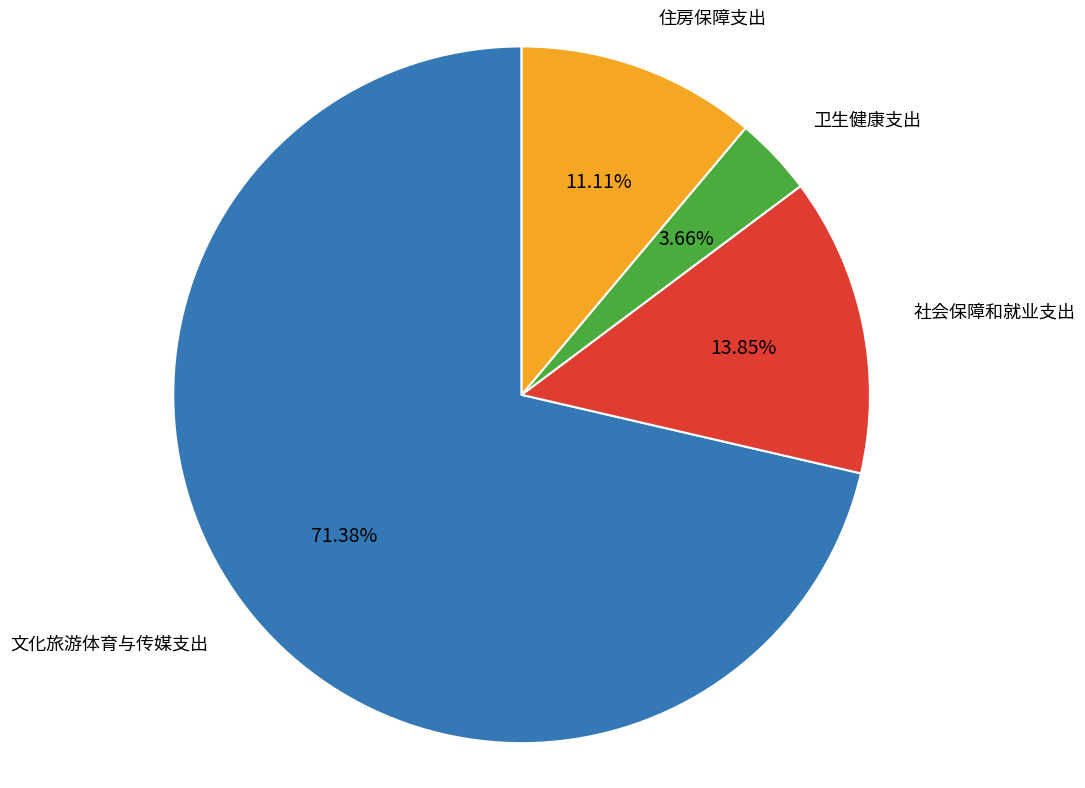

What percentage is NOT represented by 文化旅游体育与传媒支出?

28.6%